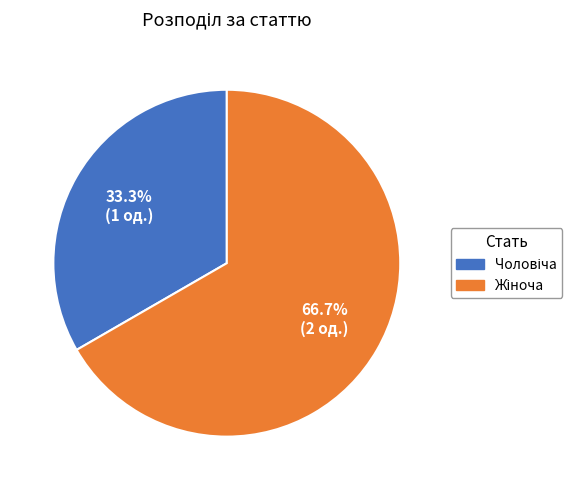

Is there a majority slice in this chart?

Yes